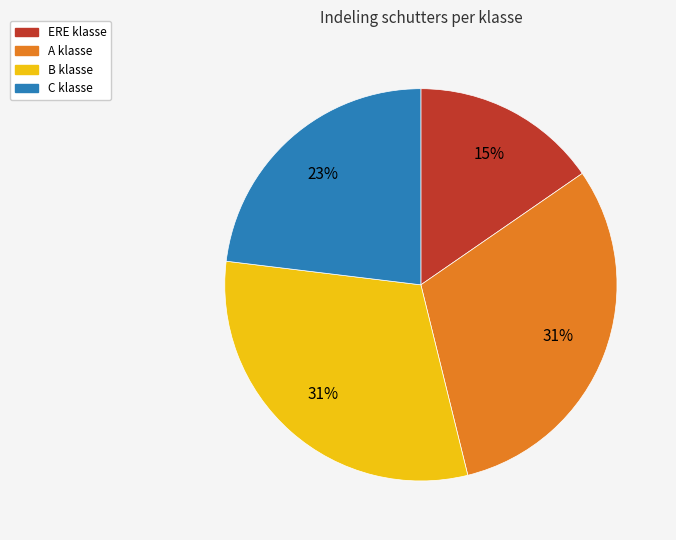

Which has a higher value, A klasse or C klasse?

A klasse